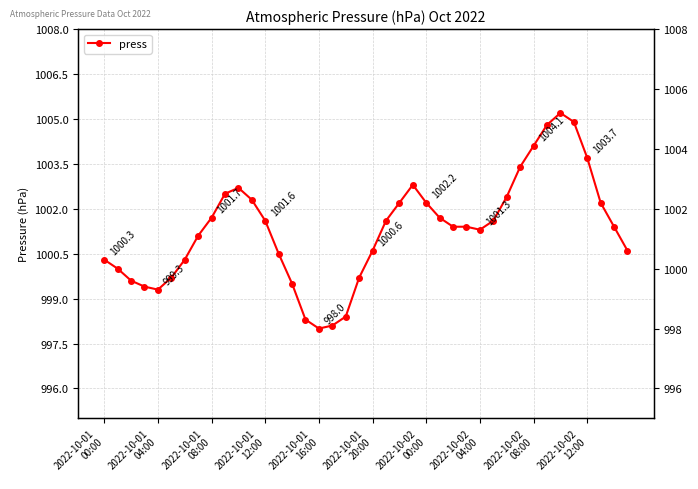

Between 16 and 2022-10-02
04:00, which is larger?

2022-10-02
04:00